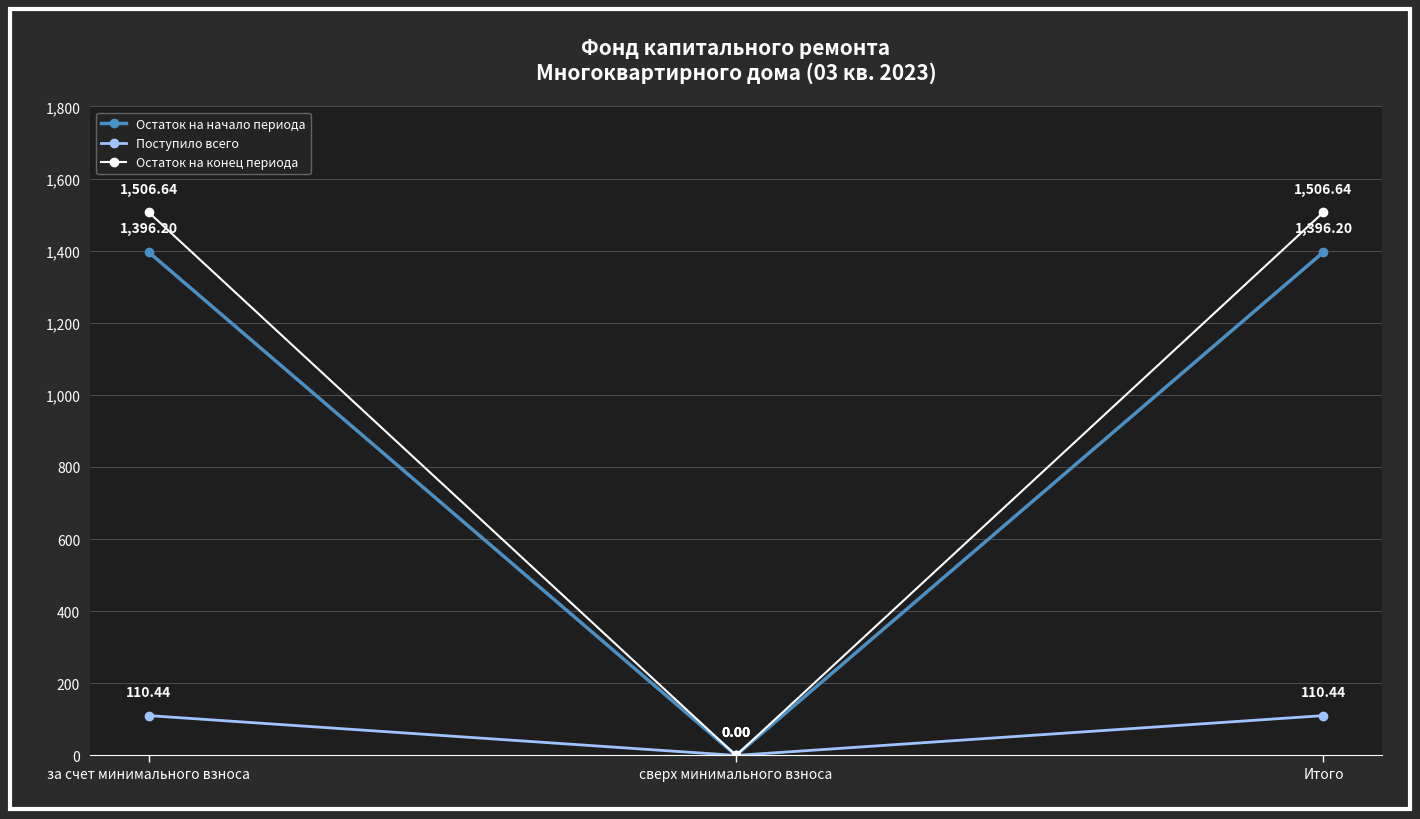

How many data points in Поступило всего are less than 110?

1